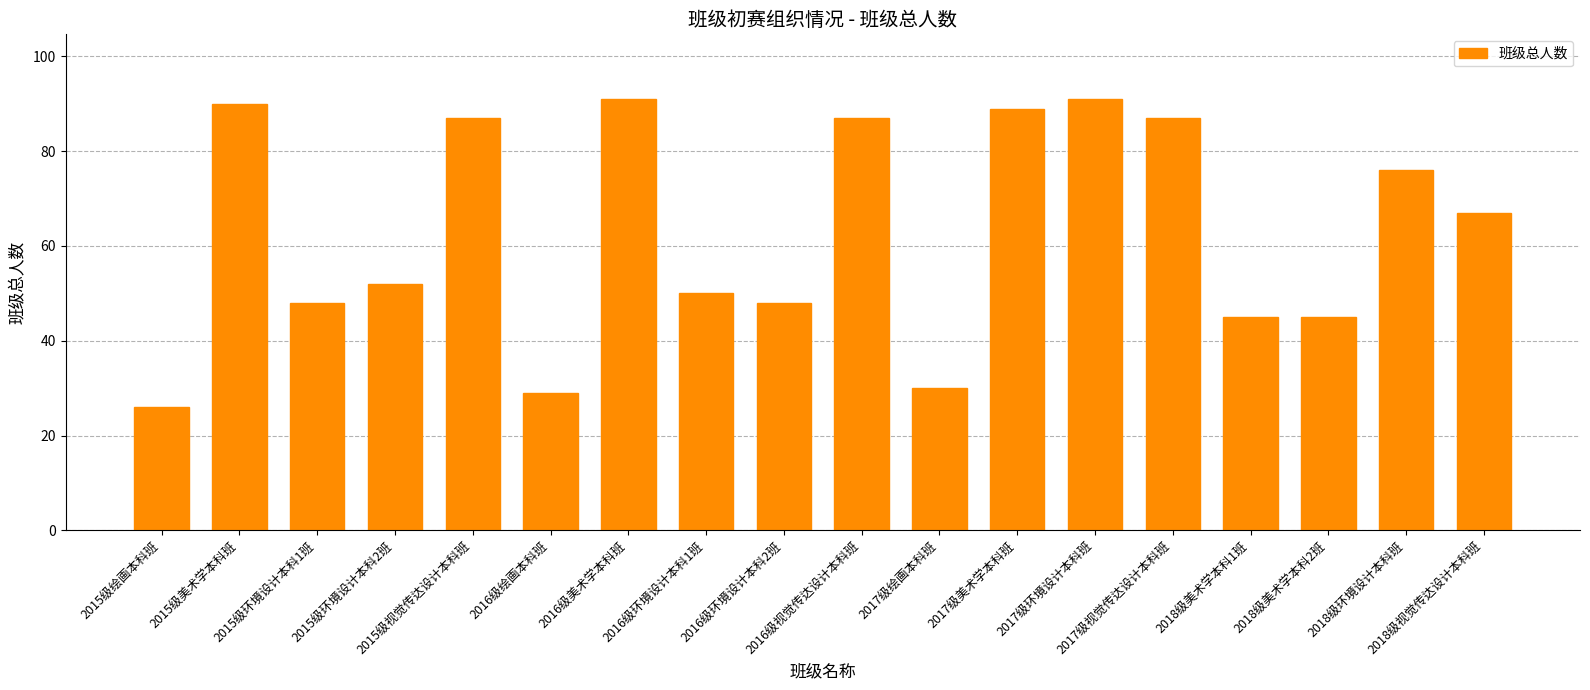

Reading right to left, transcribe all the data shown in this chart.

67	76	45	45	87	91	89	30	87	48	50	91	29	87	52	48	90	26